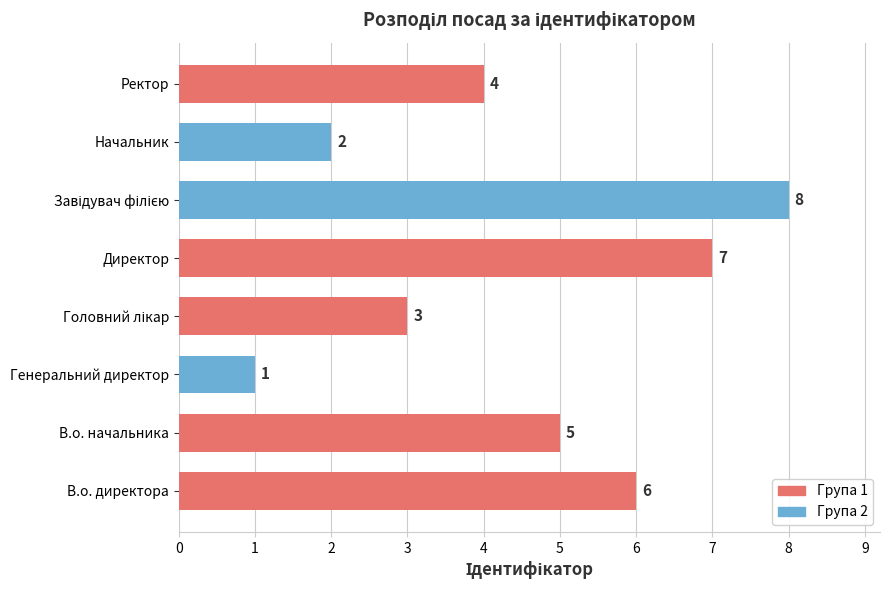

Reading bottom to top, what are all the values shown in this chart?

6	5	1	3	7	8	2	4